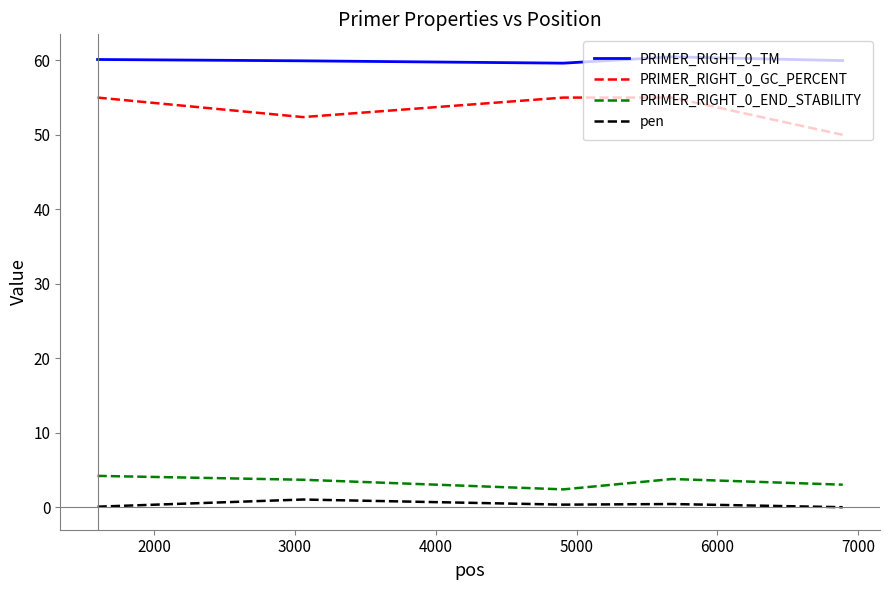

Does the chart have visible grid lines?

No